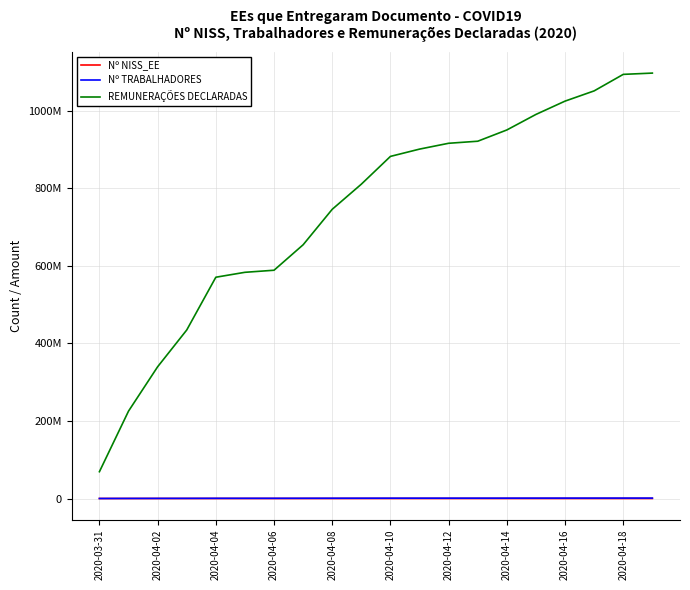

At which label is Nº TRABALHADORES closest to 577784?

2020-04-06